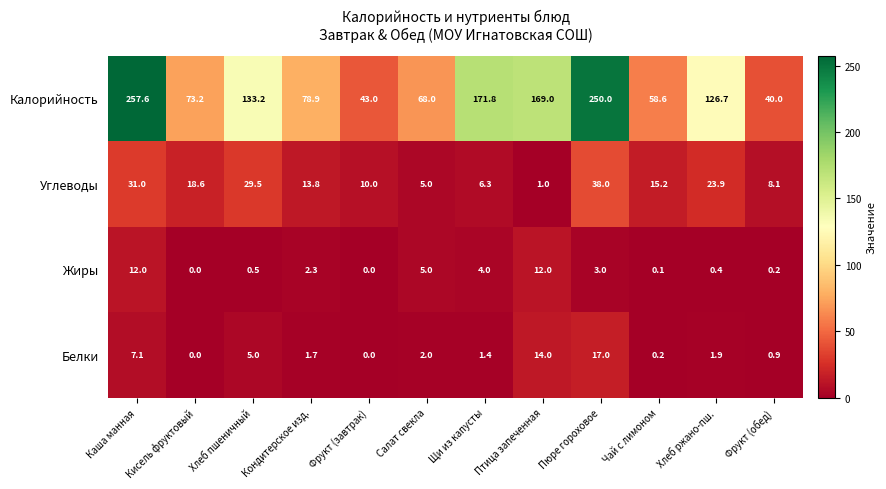

What is the maximum value shown in the chart?

257.6